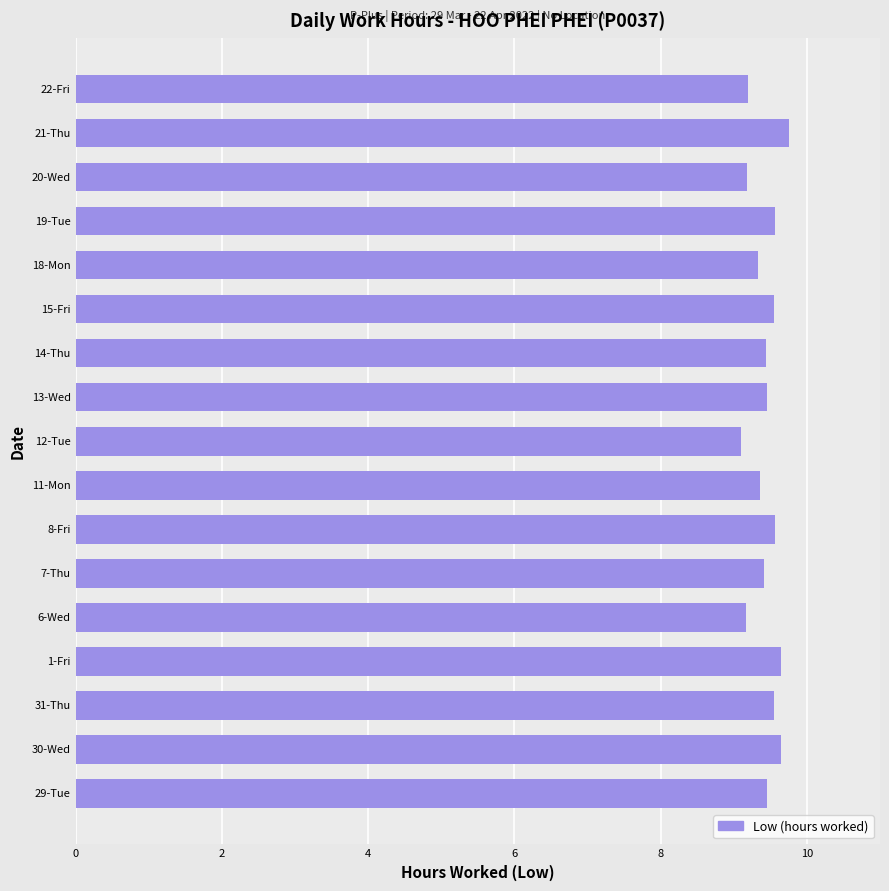

What is the minimum value shown in the chart?

9.1